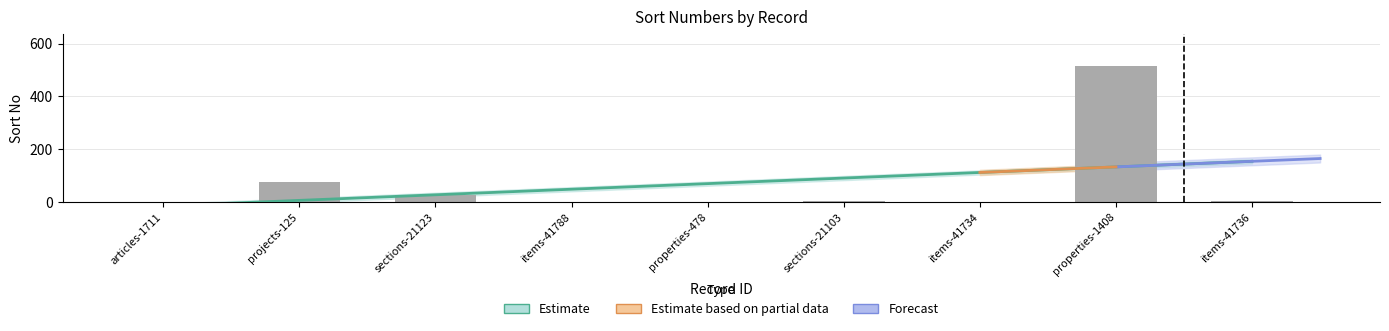

The chart shows a value of 24 at projects-125. True or false?

False